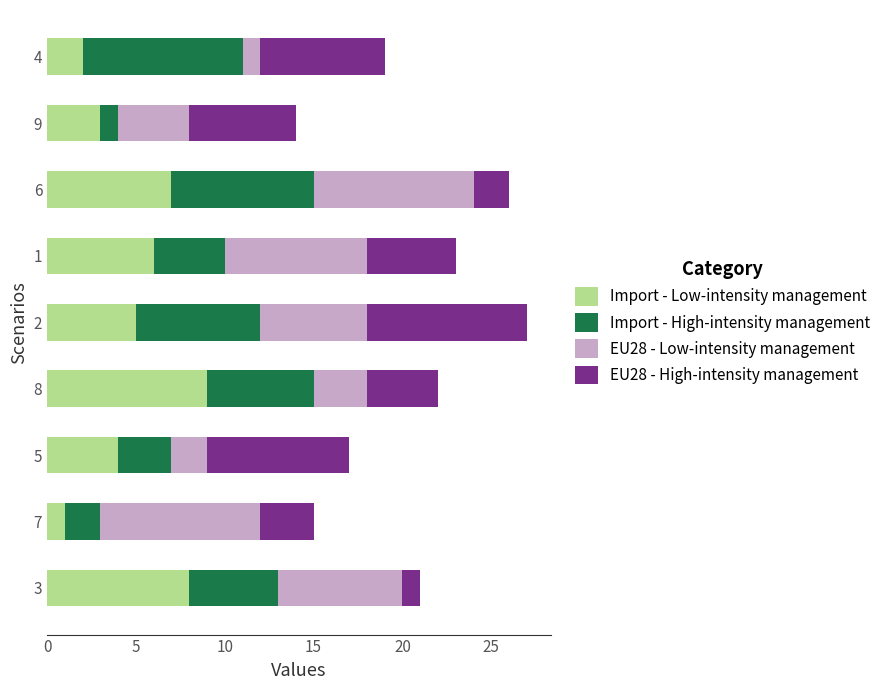

Rank the categories by Import - Low-intensity management value from lowest to highest.

7, 4, 9, 5, 2, 1, 6, 3, 8